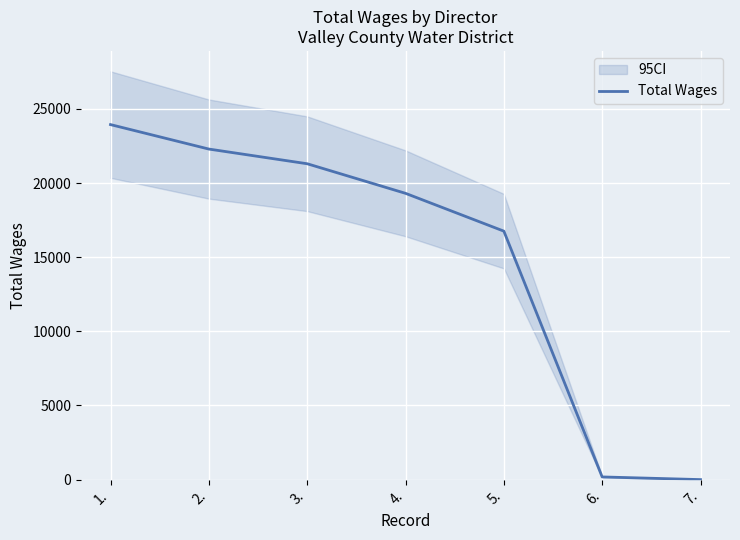

Rank the categories by value from lowest to highest.

7., 6., 5., 4., 3., 2., 1.